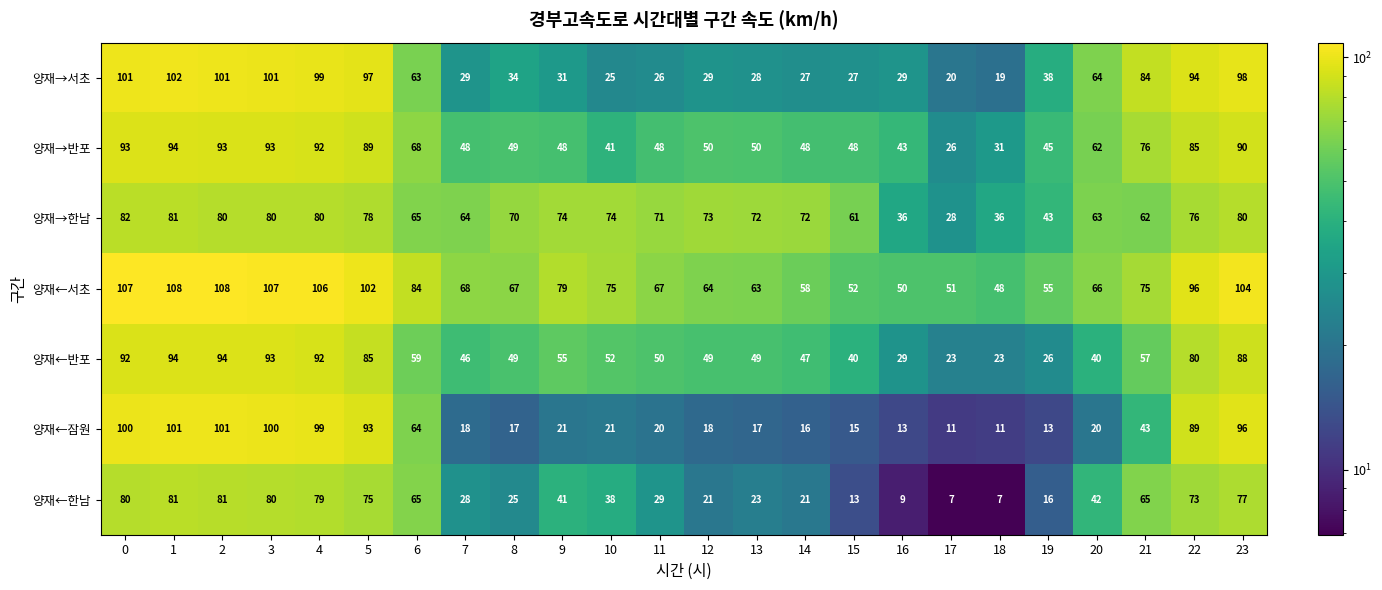

What is the total value across all series at 23?

633